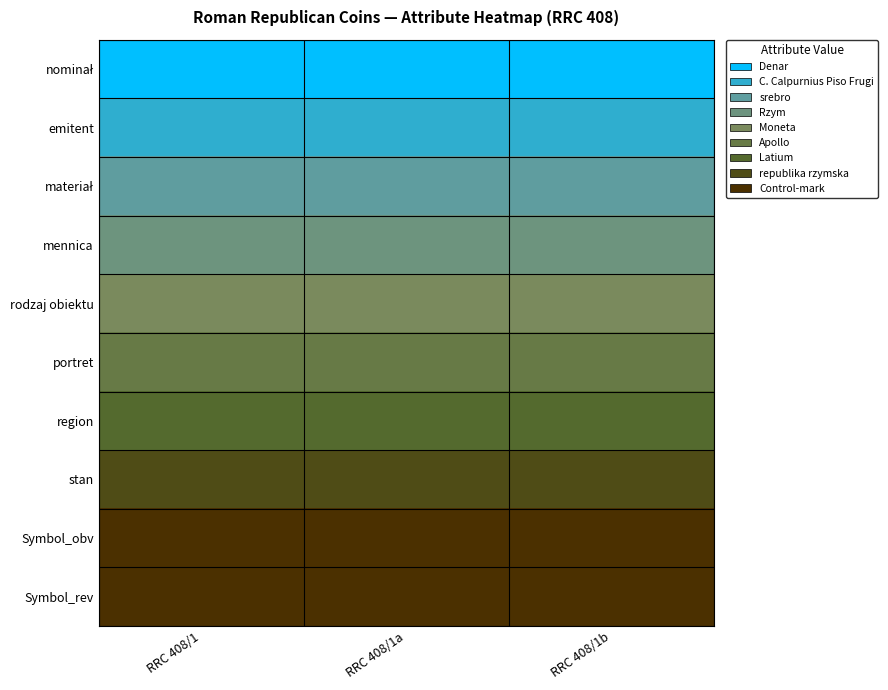

List the series in order of their peak value, lowest first.

nominał, emitent, materiał, mennica, rodzaj obiektu, portret, region, stan, Symbol_obv, Symbol_rev